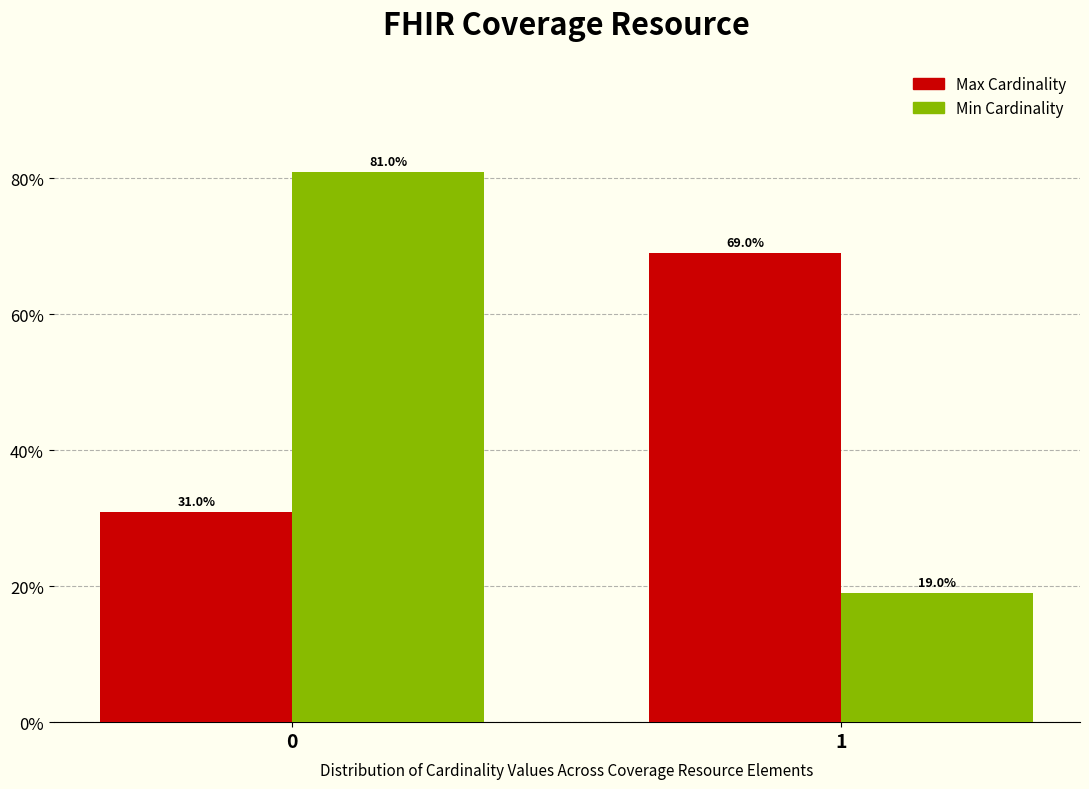

Reading left to right, what are all the values shown in this chart?

Max Cardinality: 0=31.0	1=69.0
Min Cardinality: 0=81.0	1=19.0